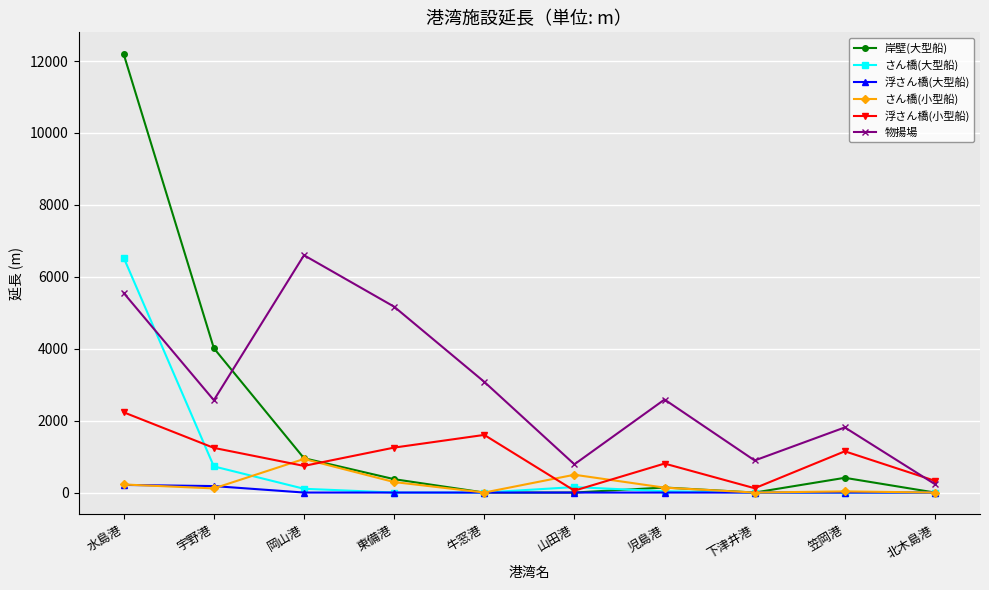

Which series has the widest spread of values?

岸壁(大型船)